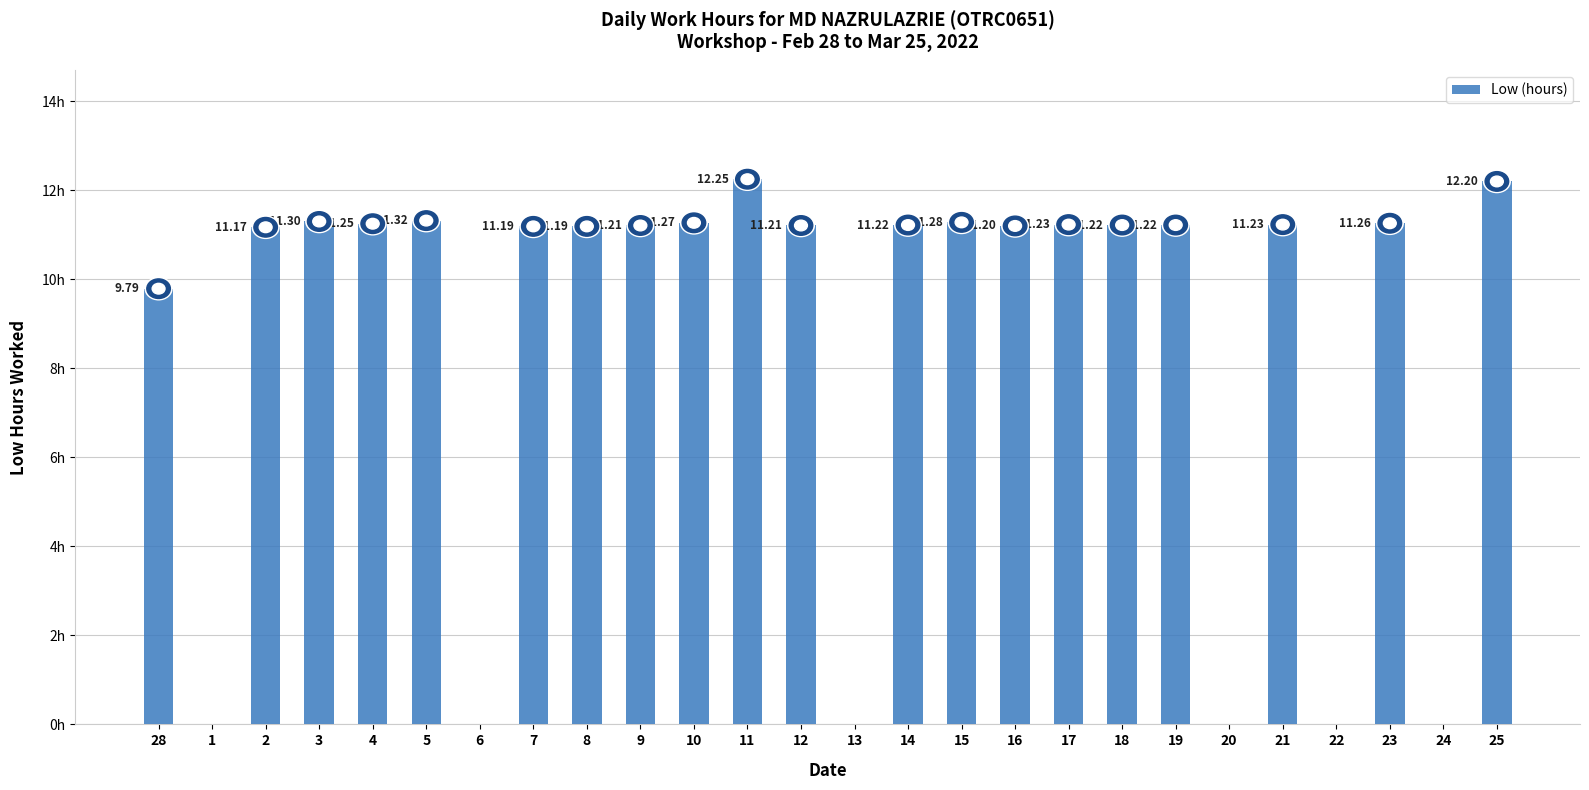

Is it true that the value at 25 is 12.2?

True